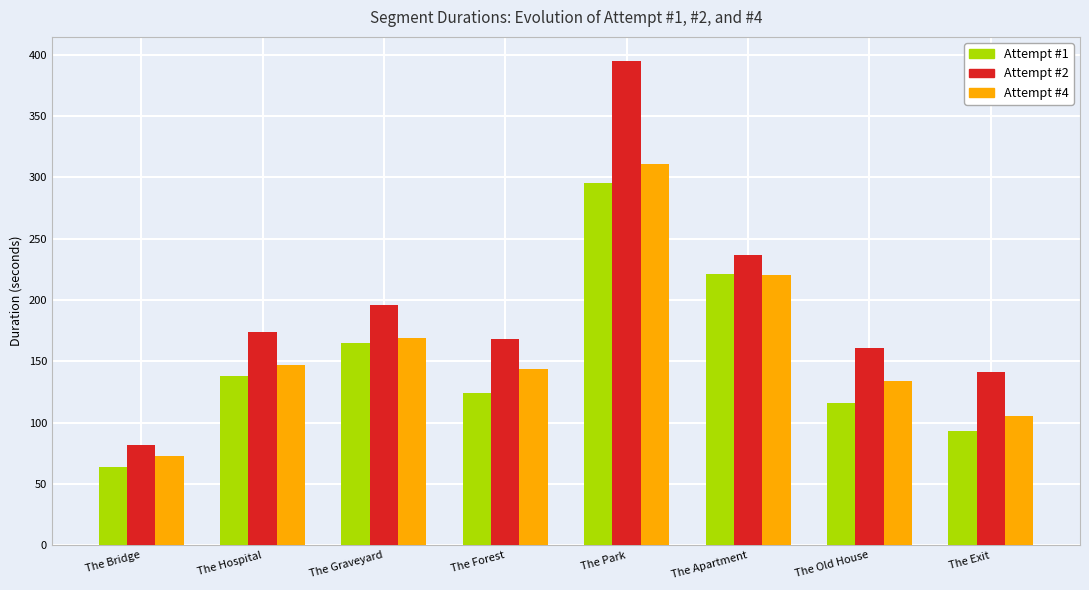

Which has a higher value, The Forest or The Apartment?

The Apartment